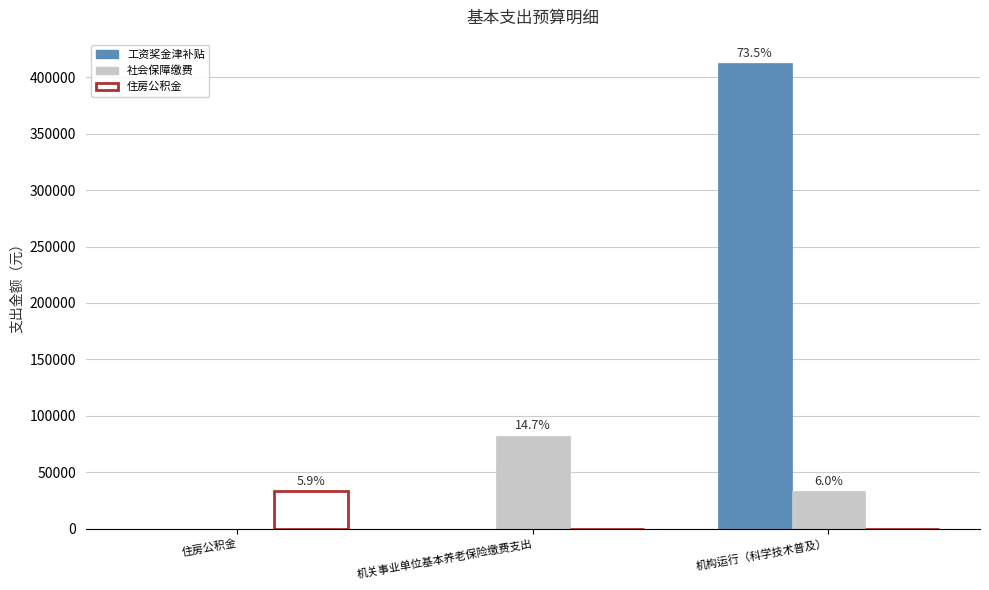

The value of 工资奖金津补贴 at 机构运行（科学技术普及） is 624043.9. True or false?

False